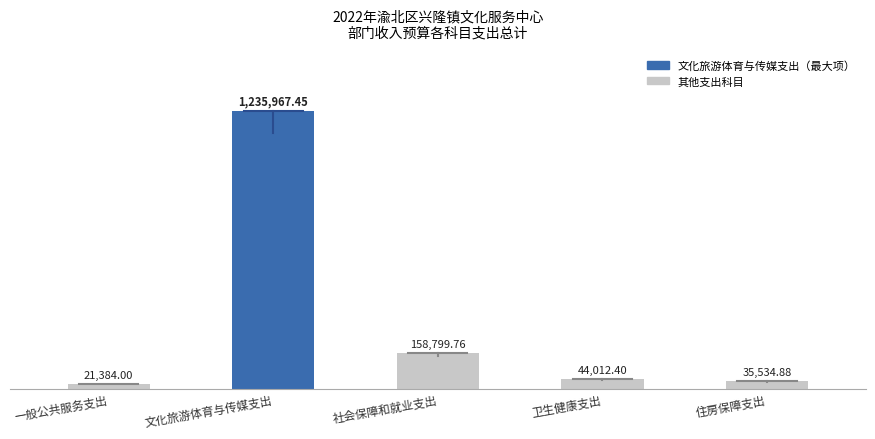

Which category has the lowest value across all series?

一般公共服务支出